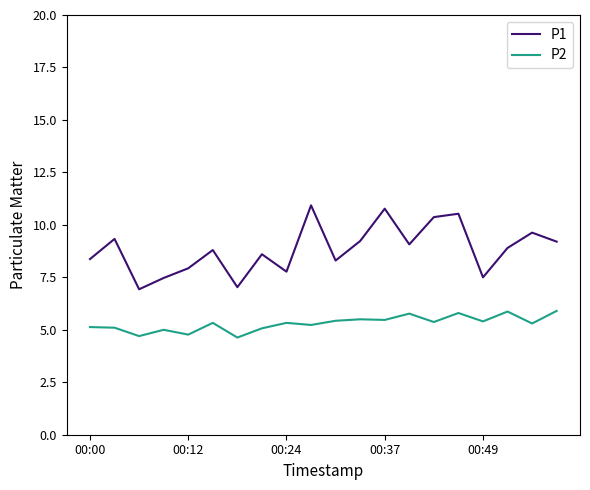

Which series has the widest spread of values?

P1